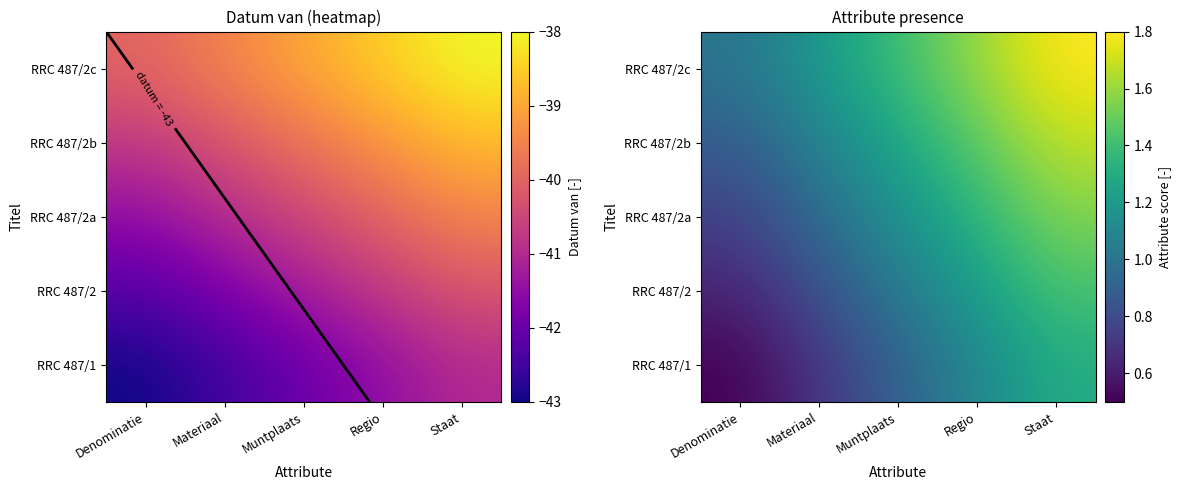

List the series in order of their peak value, highest first.

RRC 487/2c, RRC 487/2b, RRC 487/2a, RRC 487/2, RRC 487/1